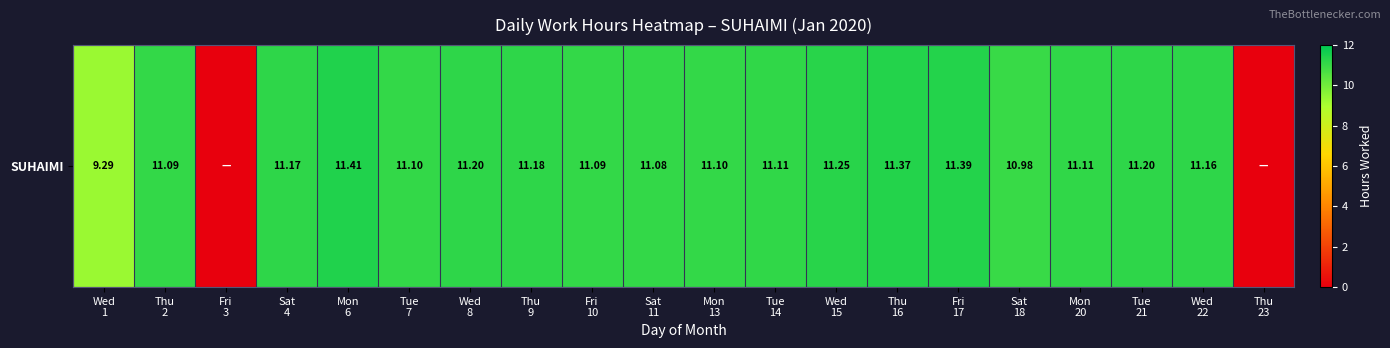

The chart shows a value of 17.7 at Sat
18. True or false?

False